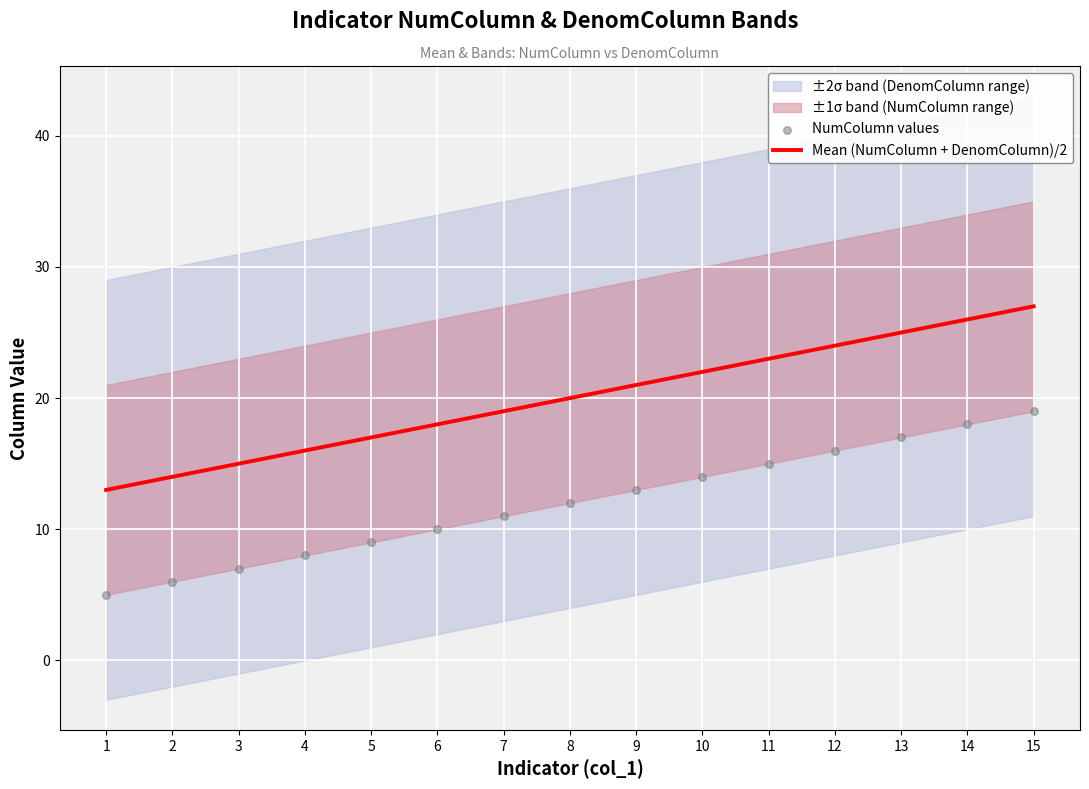

At which category is the sum across all series the highest?

15